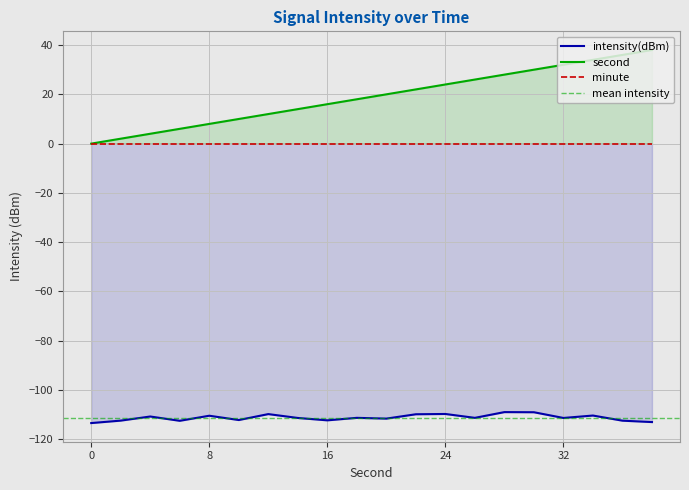

The value of intensity(dBm) at 38 is -152.5. True or false?

False